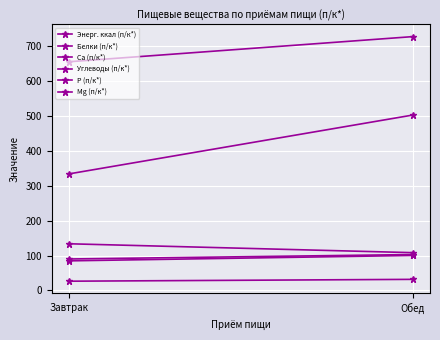

The value of Mg (п/к*) at Обед is 158.1. True or false?

False